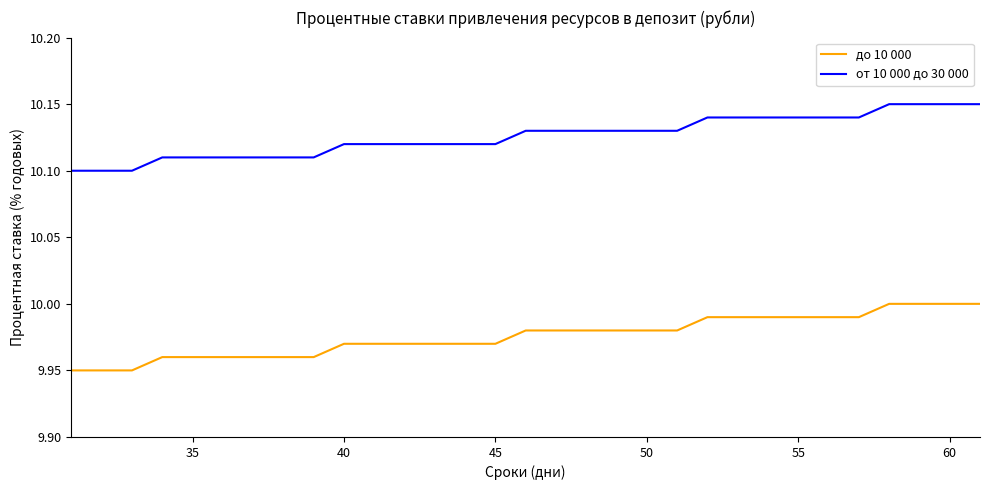

At how many categories does at least one series exceed 10?

31